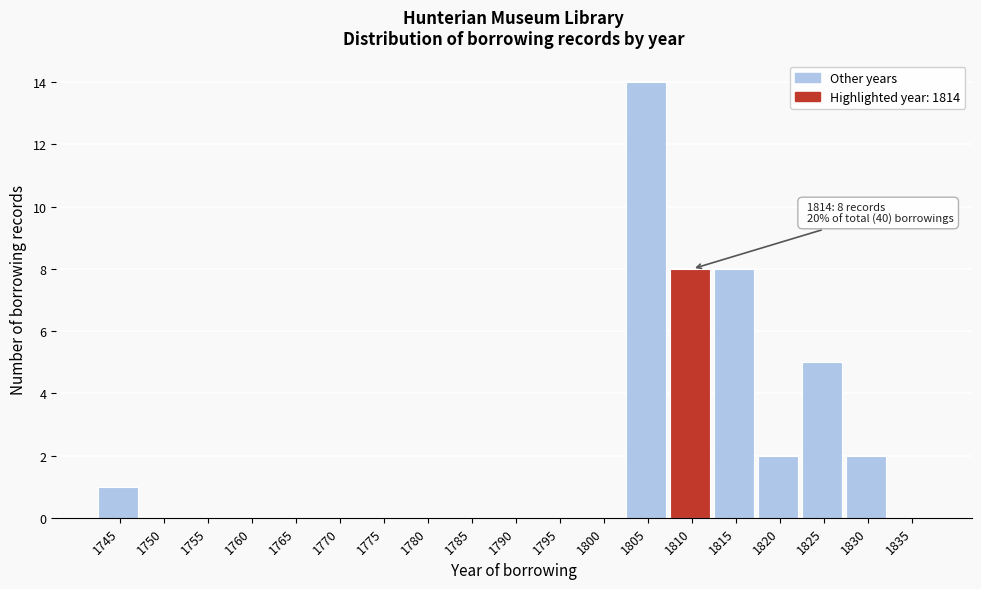

Reading left to right, list all the values displayed in this chart.

1745=1	1750=0	1755=0	1760=0	1765=0	1770=0	1775=0	1780=0	1785=0	1790=0	1795=0	1800=0	1805=14	1810=8	1815=8	1820=2	1825=5	1830=2	1835=0